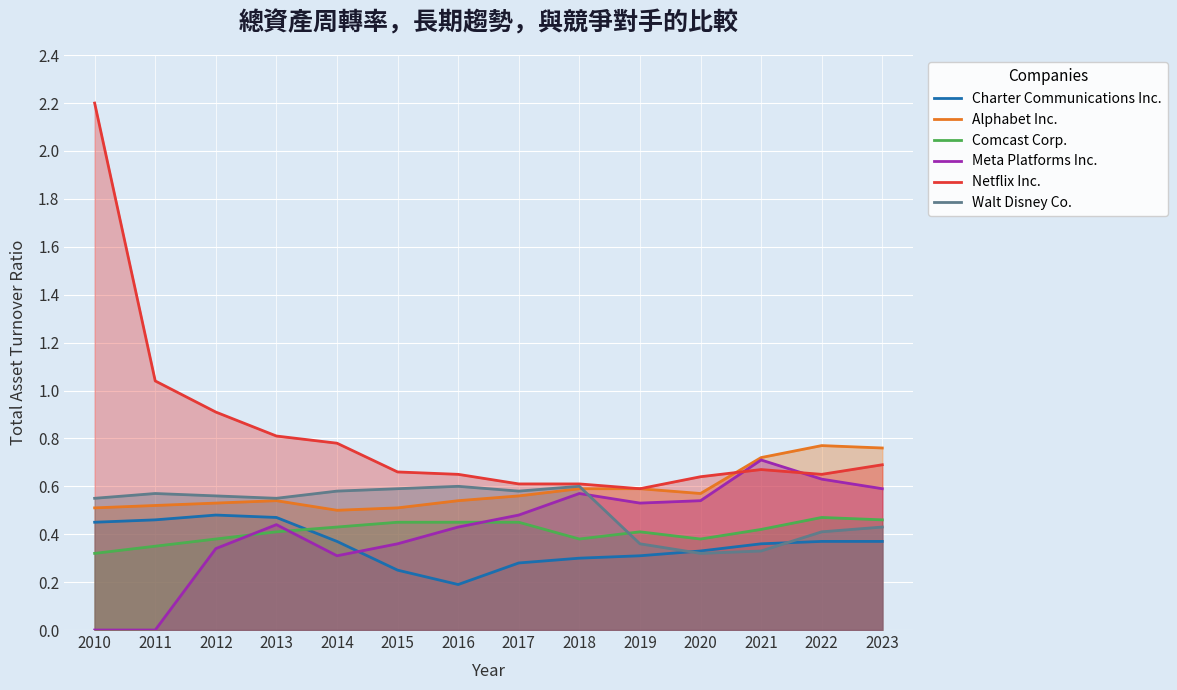

At which category is the sum across all series the highest?

2010